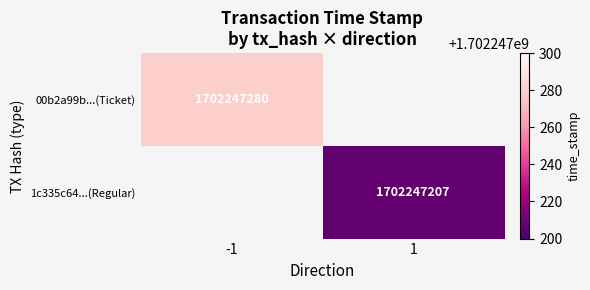

List the series in order of their overall mean, lowest first.

1c335c64902d2bcab37ea82707731f6bcae90fe, 00b2a99b5605aa4b7970d07d83fd3f649e24f7c